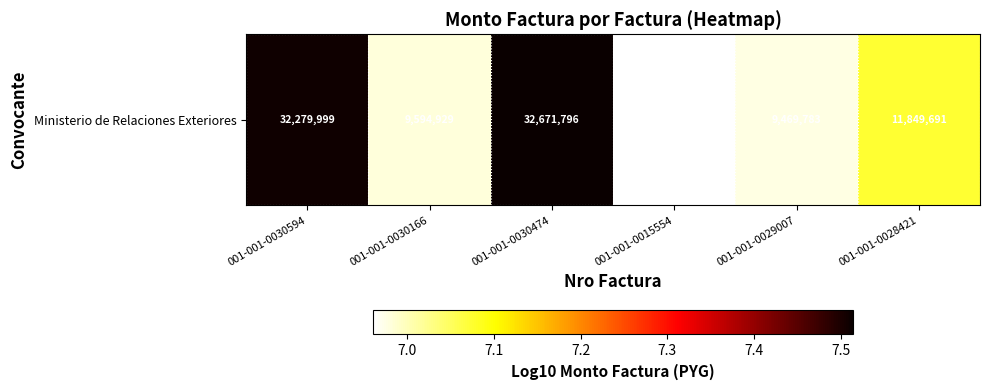

Is it true that the value at 001-001-0030474 is 7.5?

True